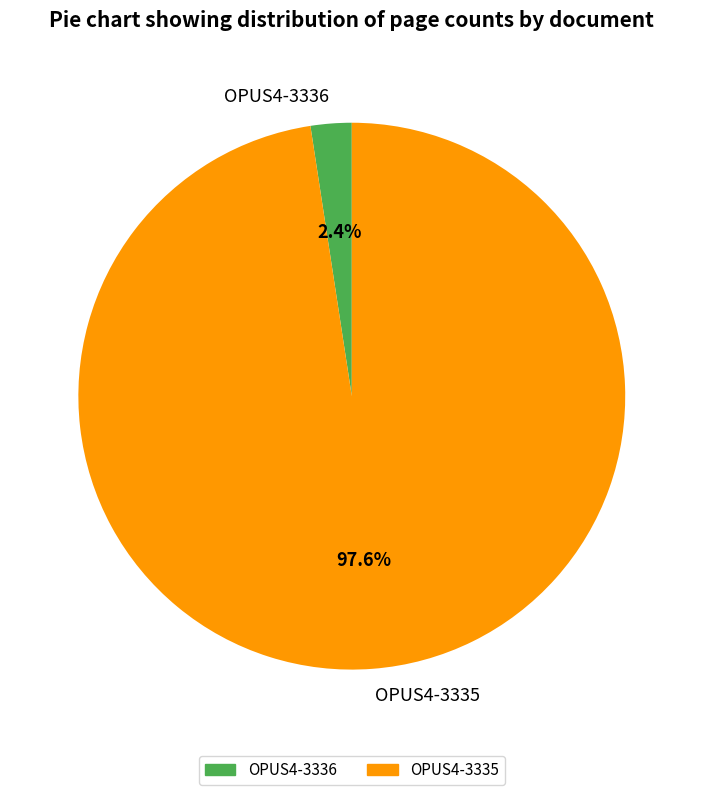

How many segments does this pie chart have?

2